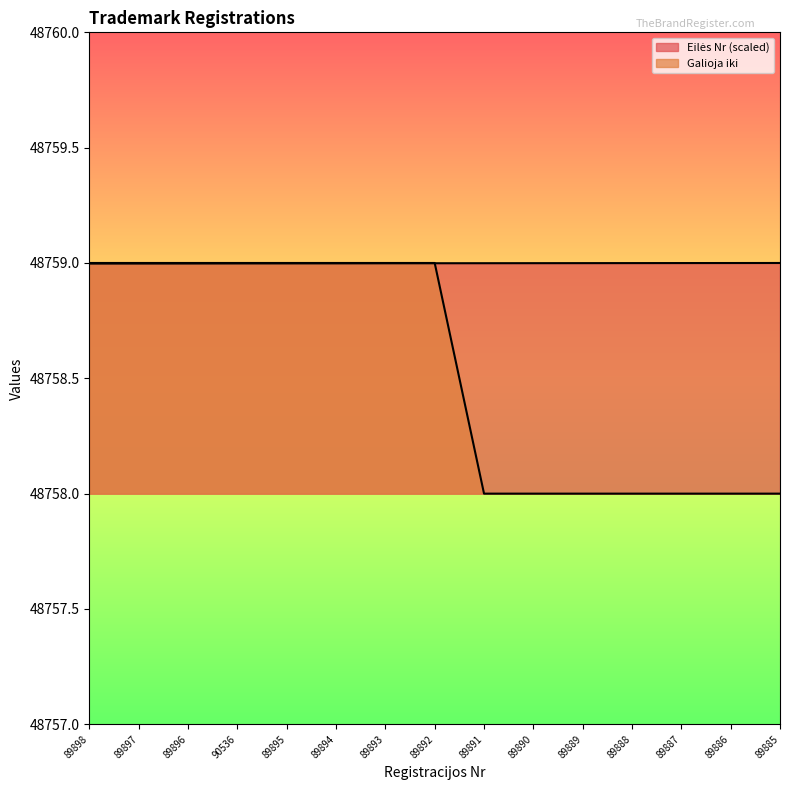

What is the minimum value shown in the chart?

48758.0